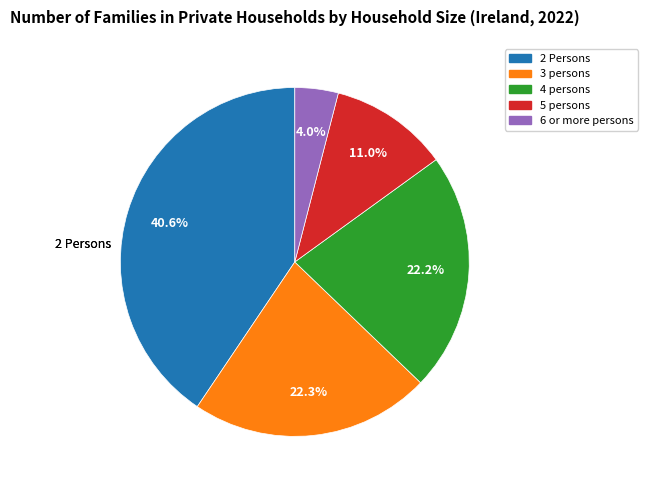

What percentage is the 4 persons slice, to the nearest percent?

22%